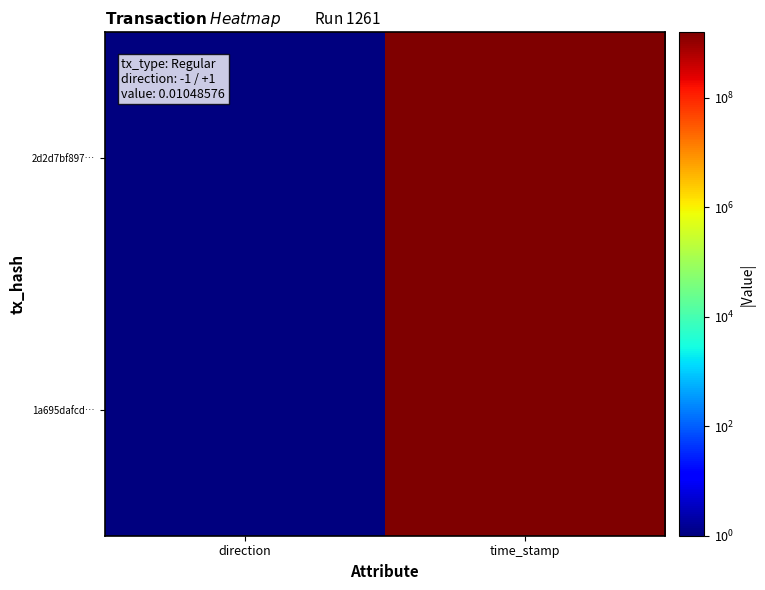

Rank the series by their maximum value, from lowest to highest.

1a695dafcd…, 2d2d7bf897…